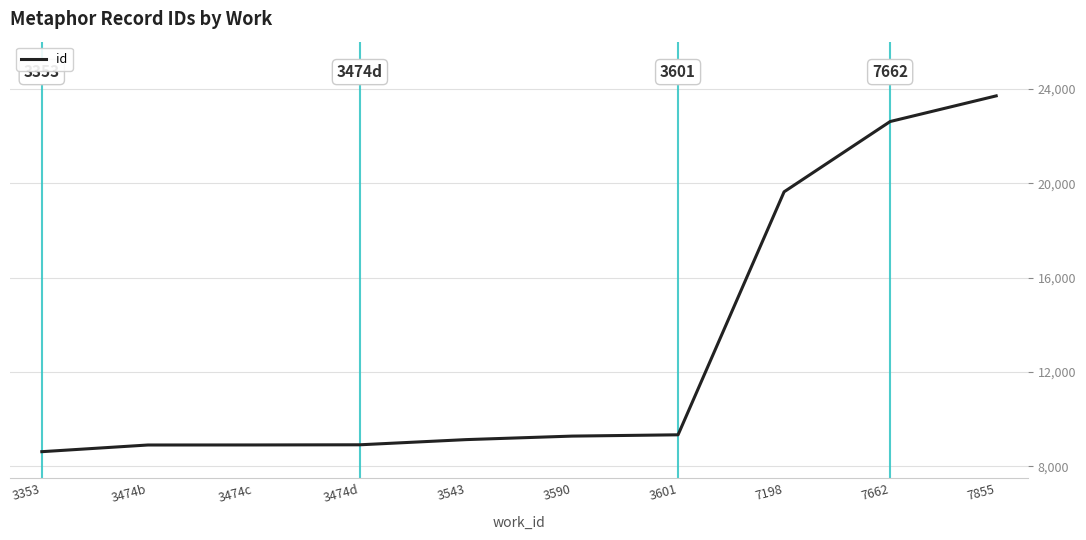

What is the sum of all values?

129085